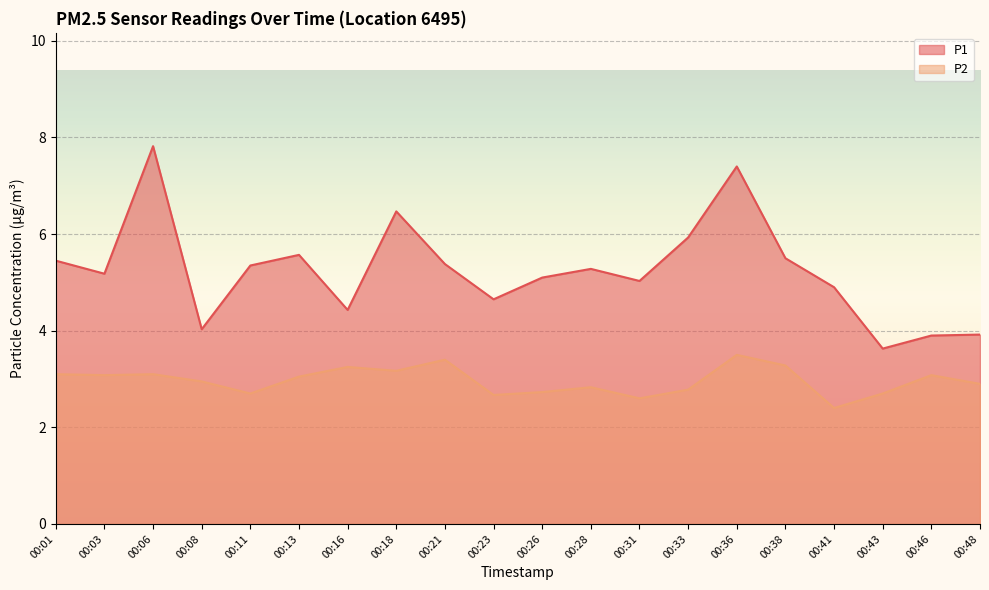

True or false: P1 has a value of 5.2 at 00:03.

True